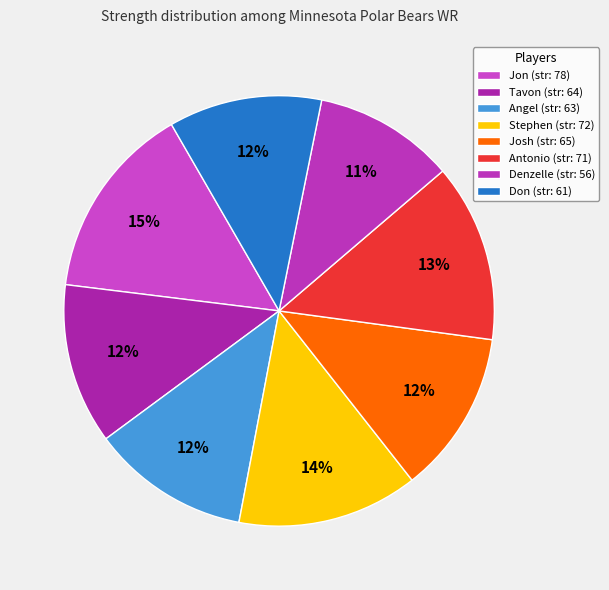

How many slices are in this pie chart?

8